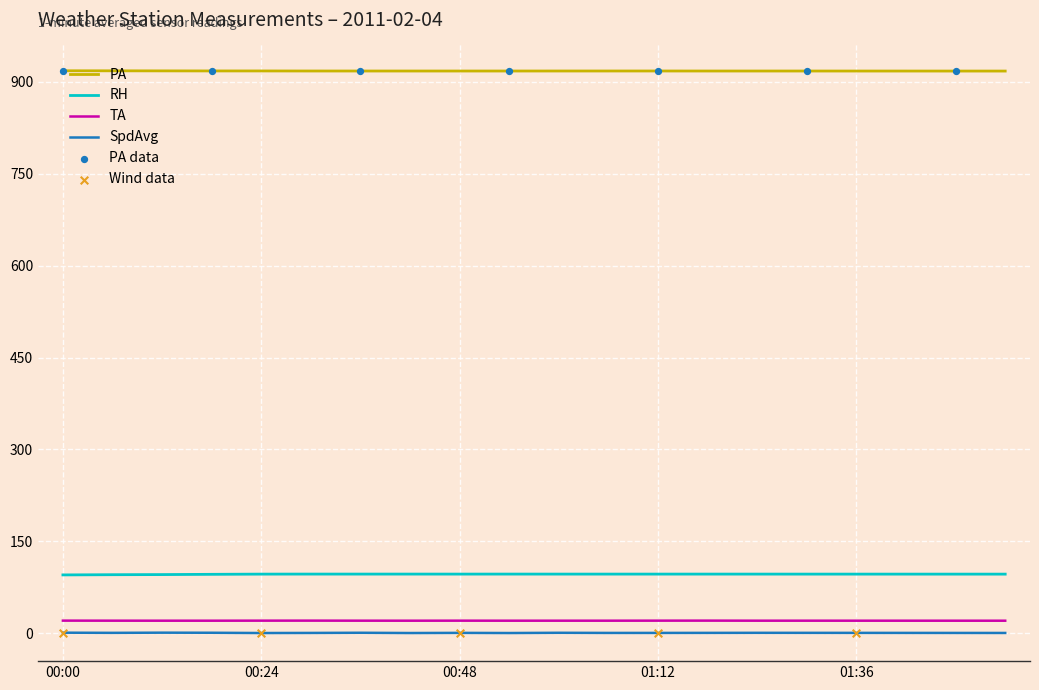

True or false: TA and RH cross at least once.

False